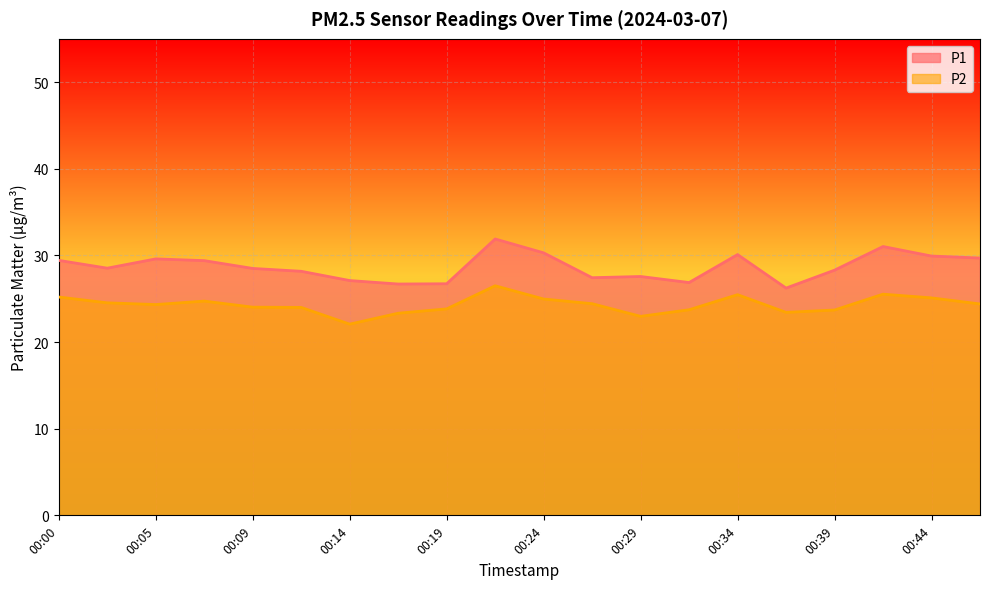

True or false: P2 and P1 cross at least once.

False